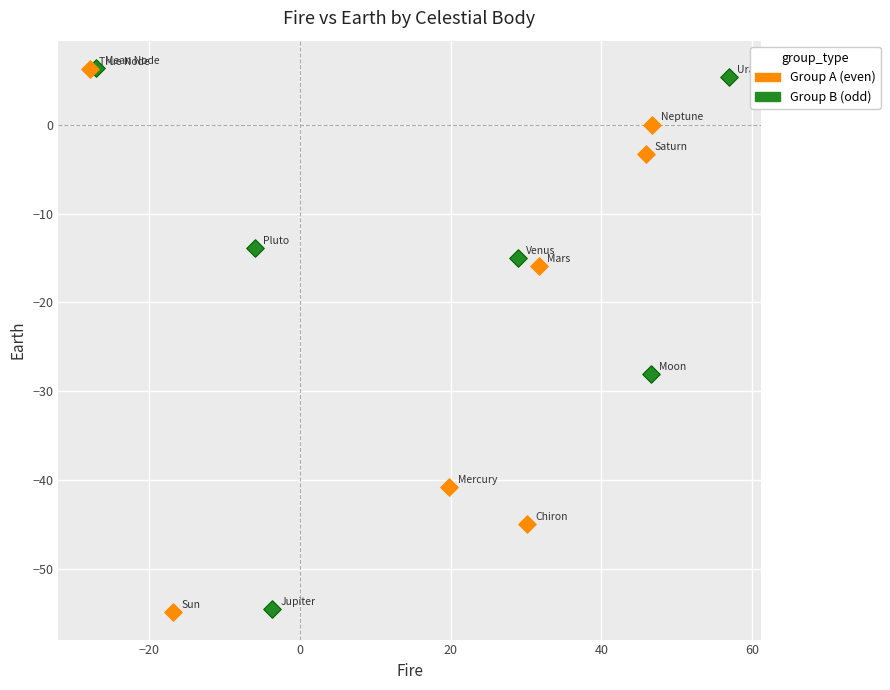

What are all the series names shown in the legend?

Group A (even), Group B (odd)